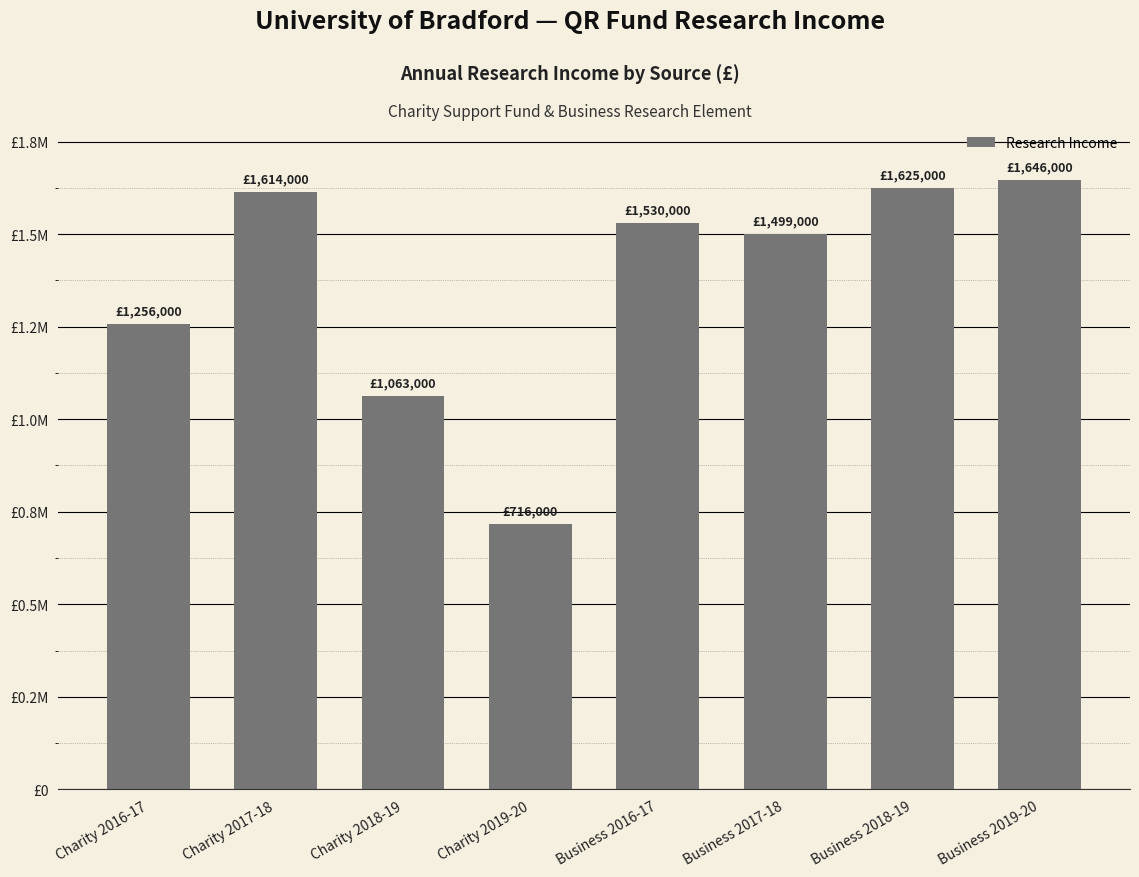

List the labels in order of value, largest first.

Business 2019-20, Business 2018-19, Charity 2017-18, Business 2016-17, Business 2017-18, Charity 2016-17, Charity 2018-19, Charity 2019-20